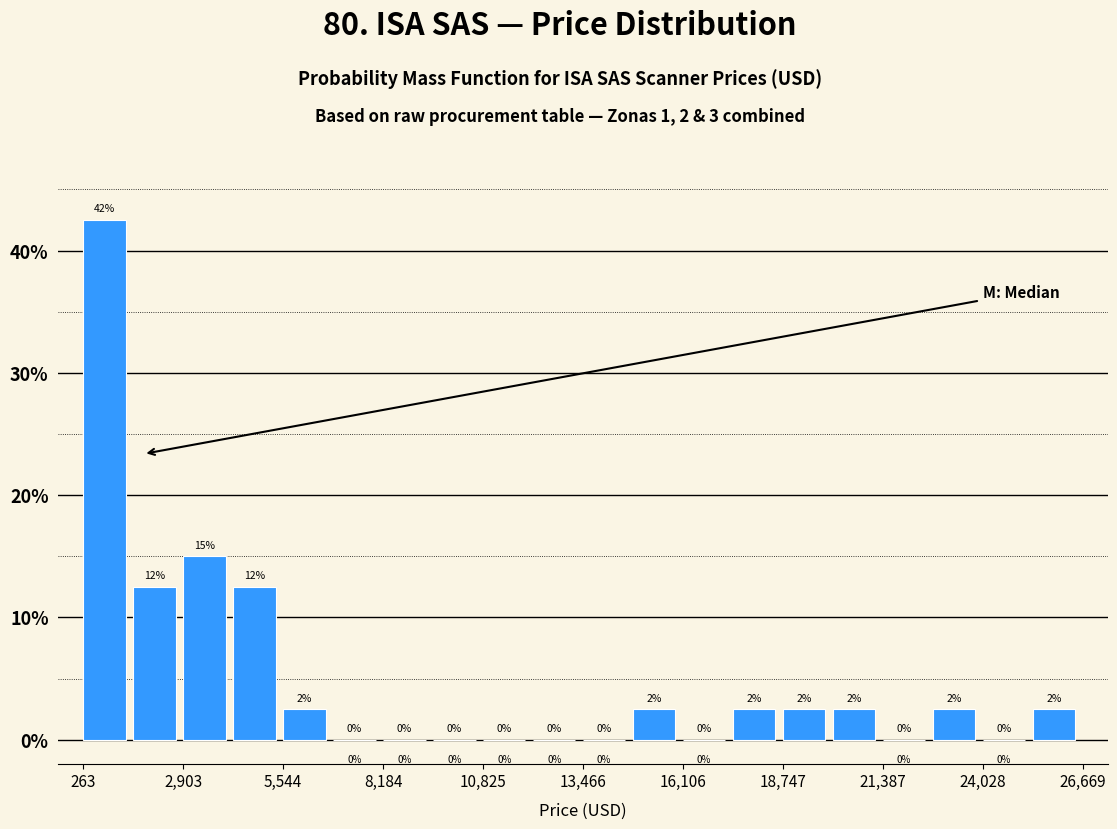

Around what value on the x-axis is the tallest bar? Give the approximate position of its centre, as read against the axis.

1000